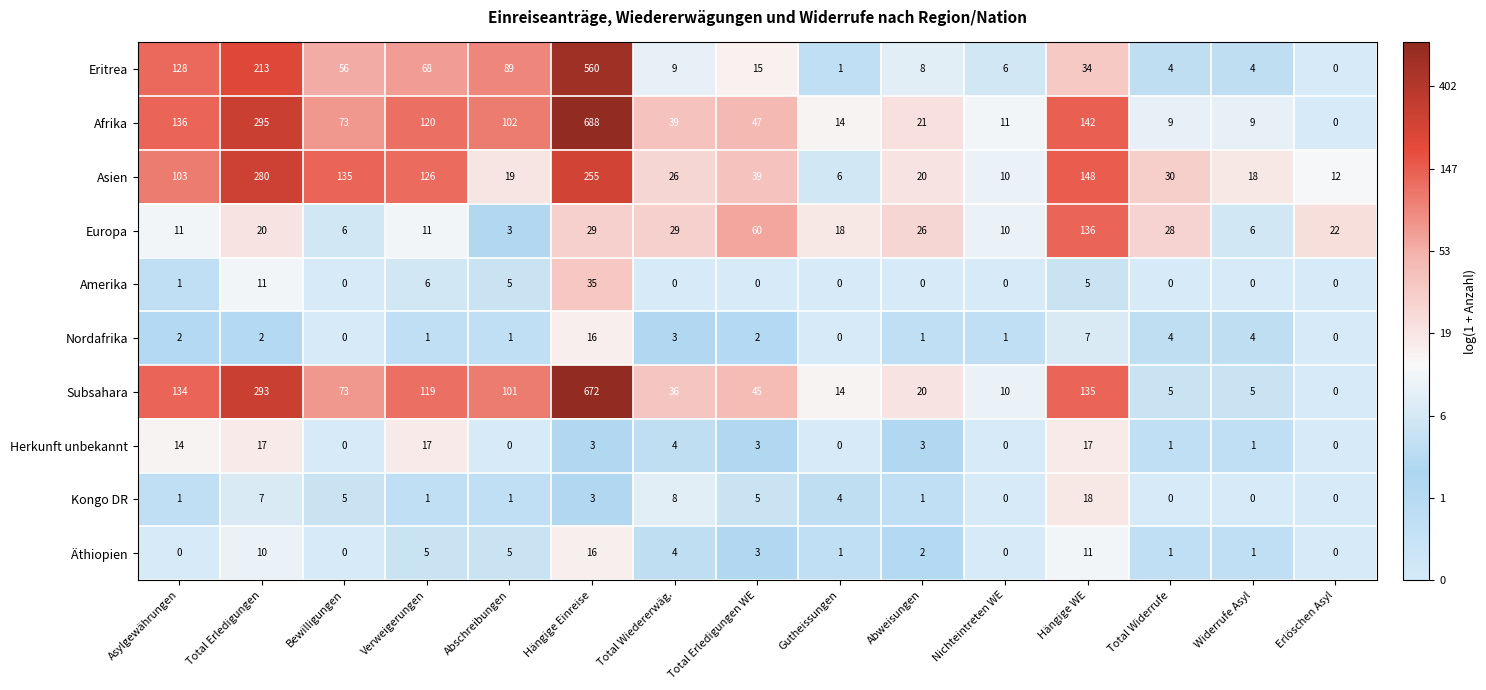

What is the difference between the highest and lowest values at Verweigerungen?

125